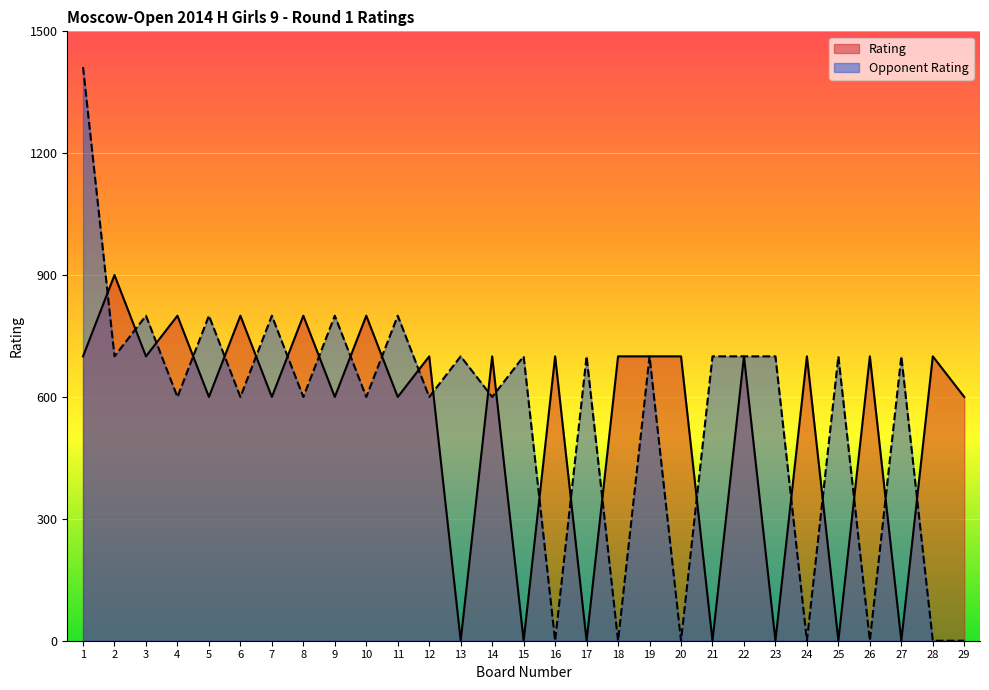

What is the difference between the maximum and second lowest values in the Opponent Rating series?

1412